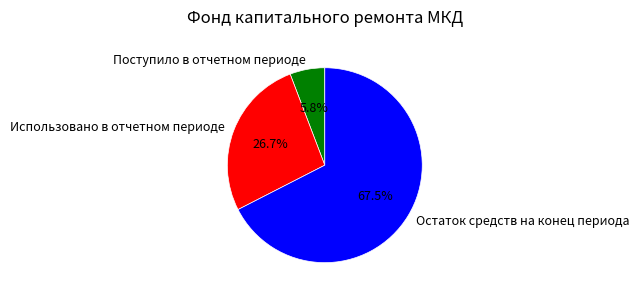

Which category has the smallest portion of the pie?

Поступило в отчетном периоде